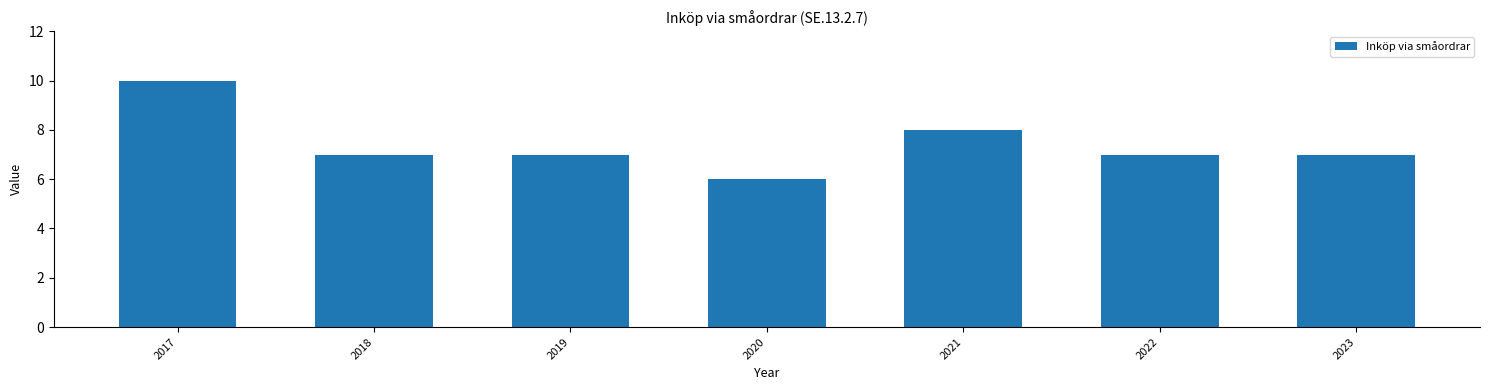

Approximately how many times larger is the value at 2021 compared to 2019?

1.1